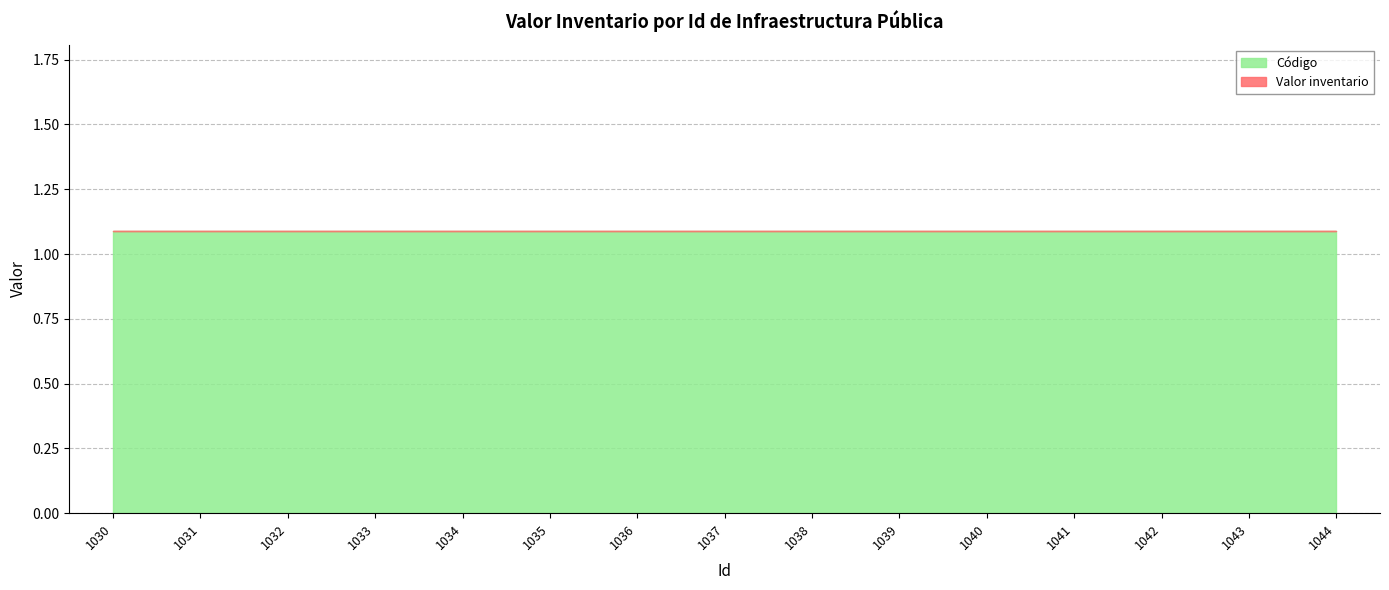

True or false: Código and Valor inventario intersect in this chart.

False